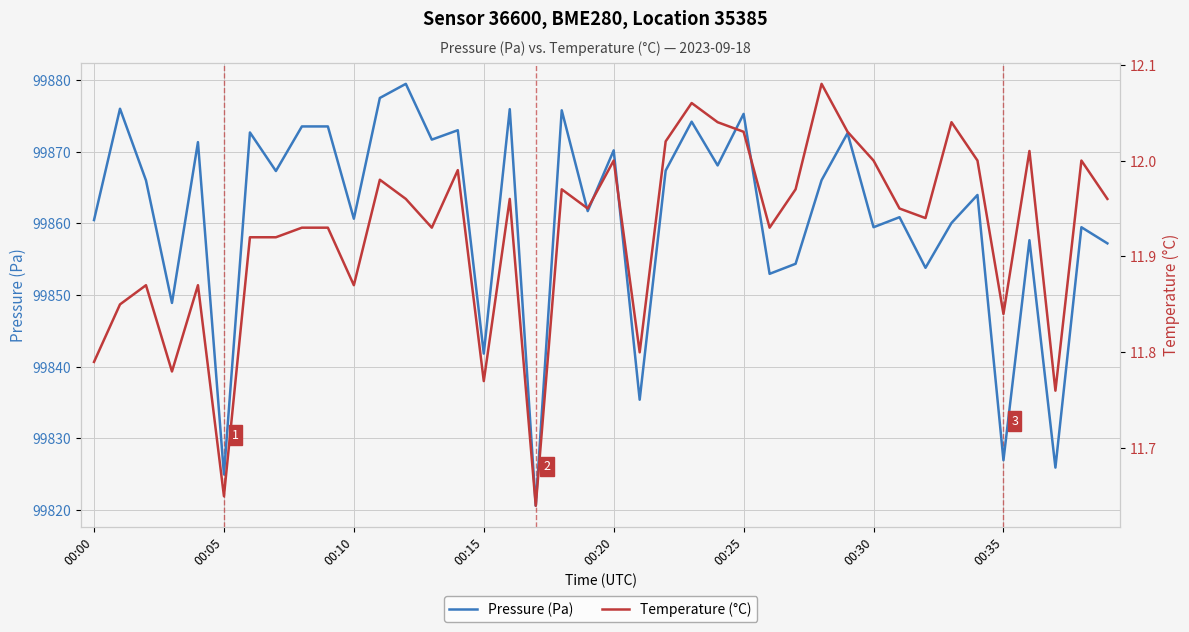

Is this an area chart (filled region under the line)?

No